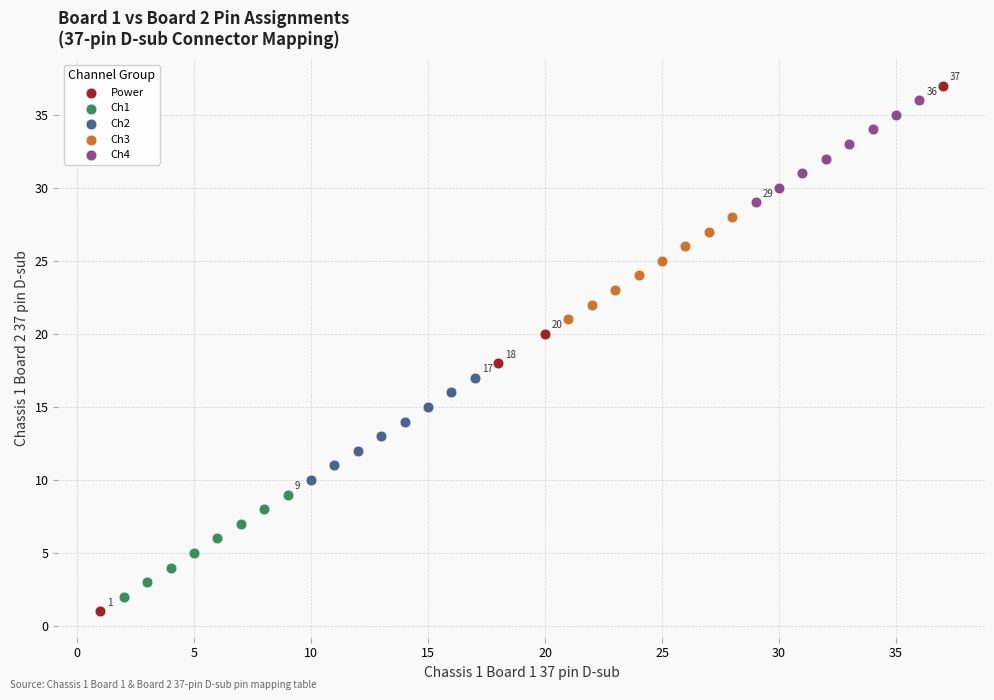

Which series has the largest Y range (max minus min)?

Power